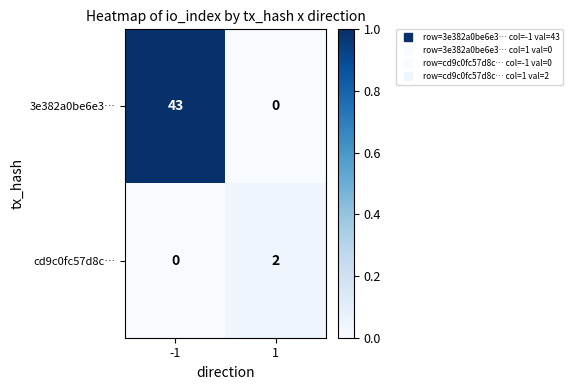

How many distinct data groups are displayed?

2